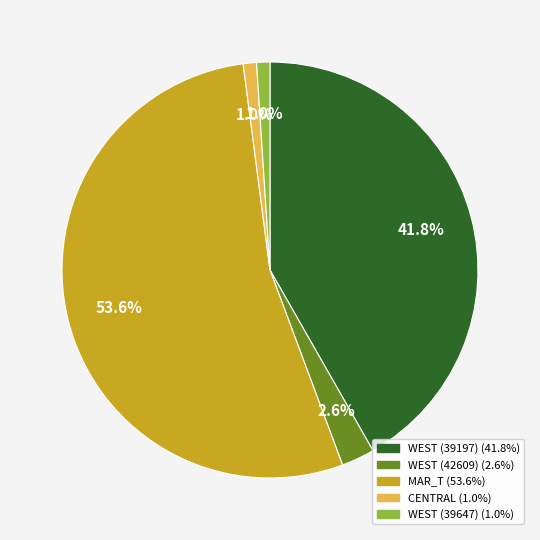

Does any single category account for the majority?

Yes